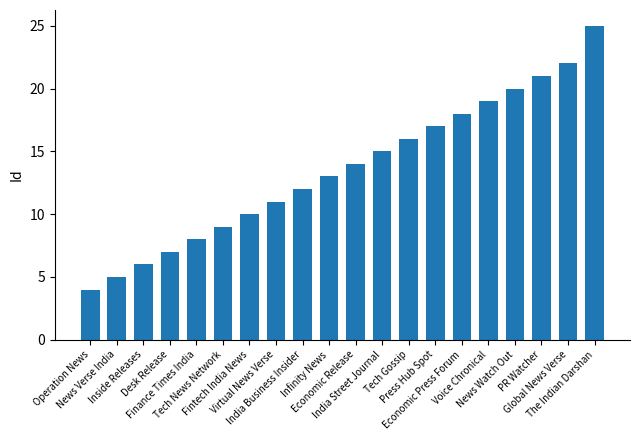

What is the change in value from India Street Journal to Global News Verse?

+7